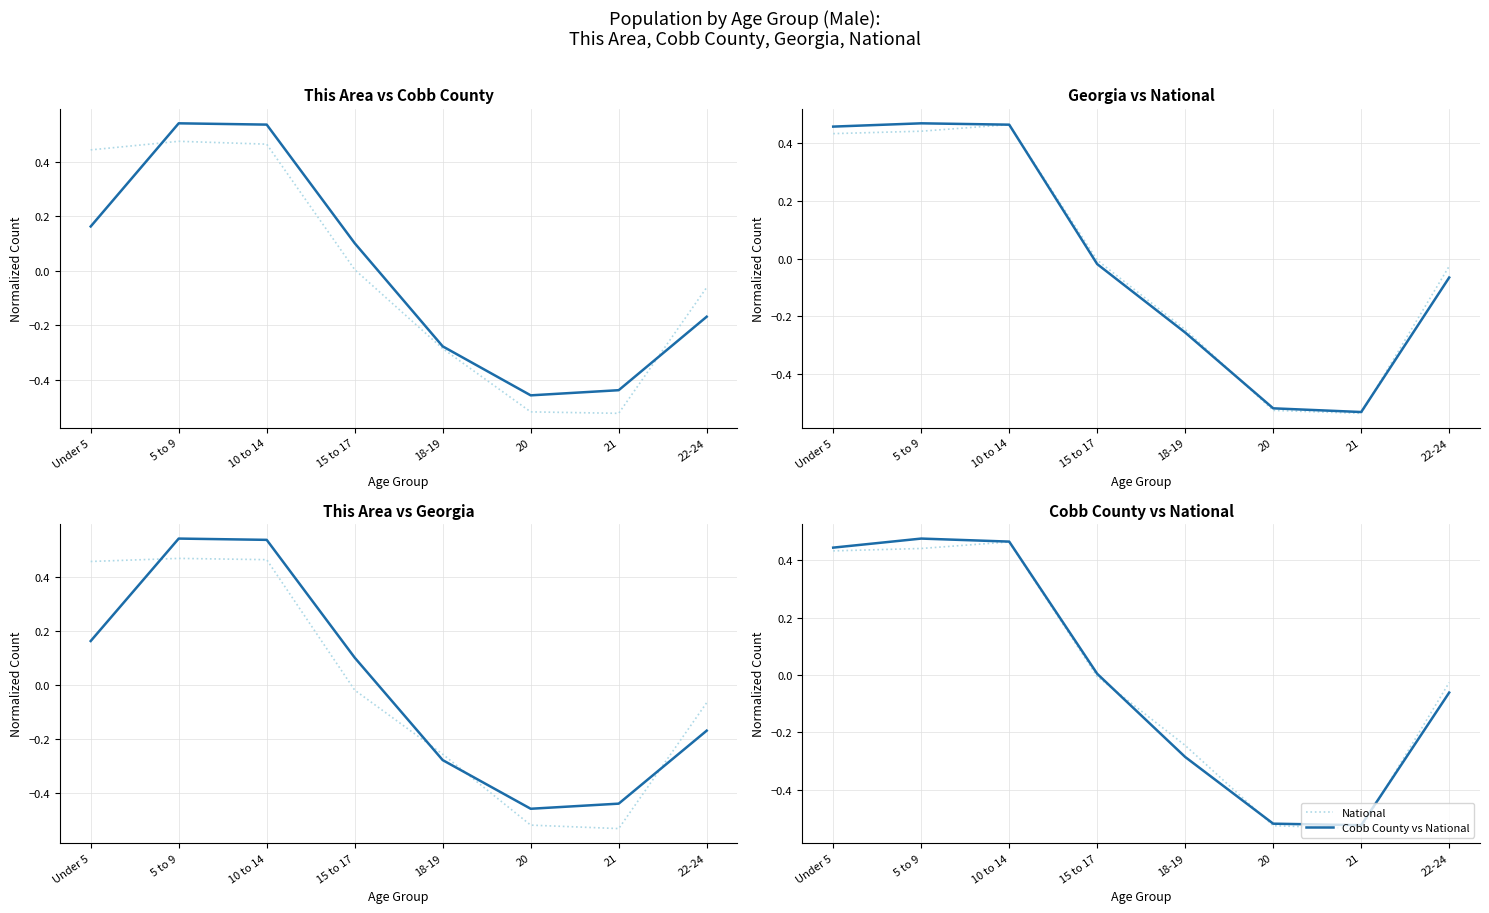

What is the lowest value of the Cobb County series?

-0.5